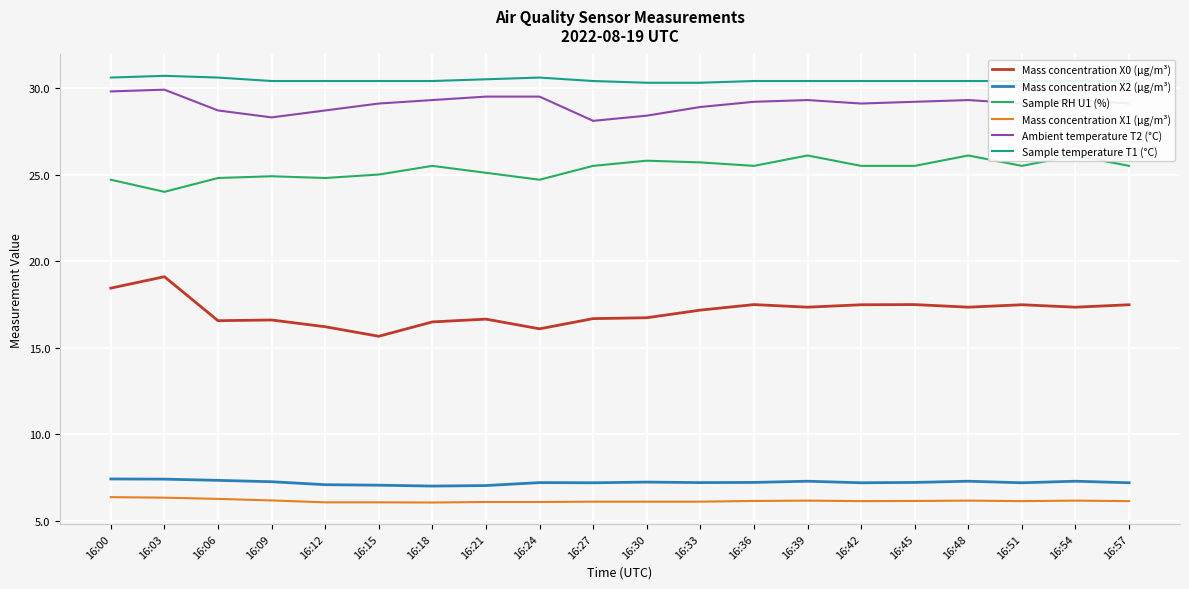

Rank the series by their maximum value, from lowest to highest.

Mass concentration X1 (μg/m³), Mass concentration X2 (μg/m³), Mass concentration X0 (μg/m³), Sample RH U1 (%), Ambient temperature T2 (°C), Sample temperature T1 (°C)